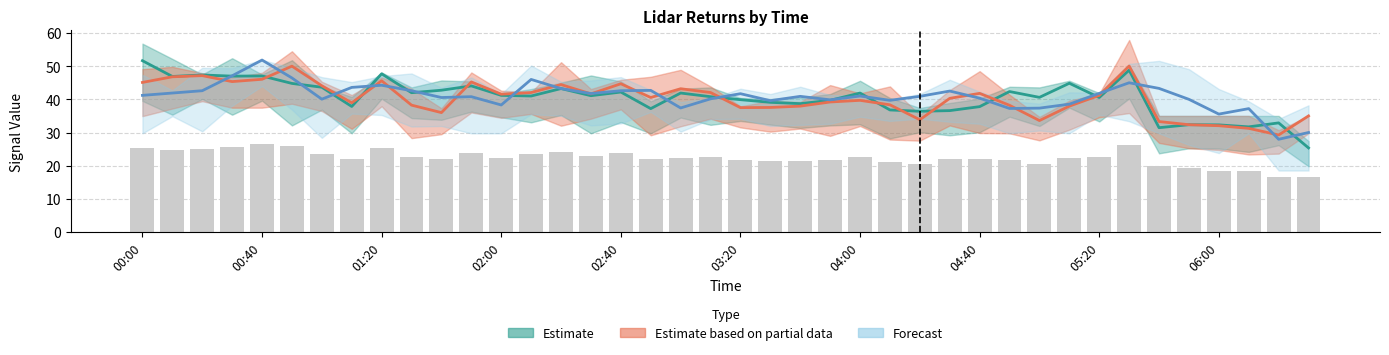

Where does the Estimate series first go above 41?

00:00